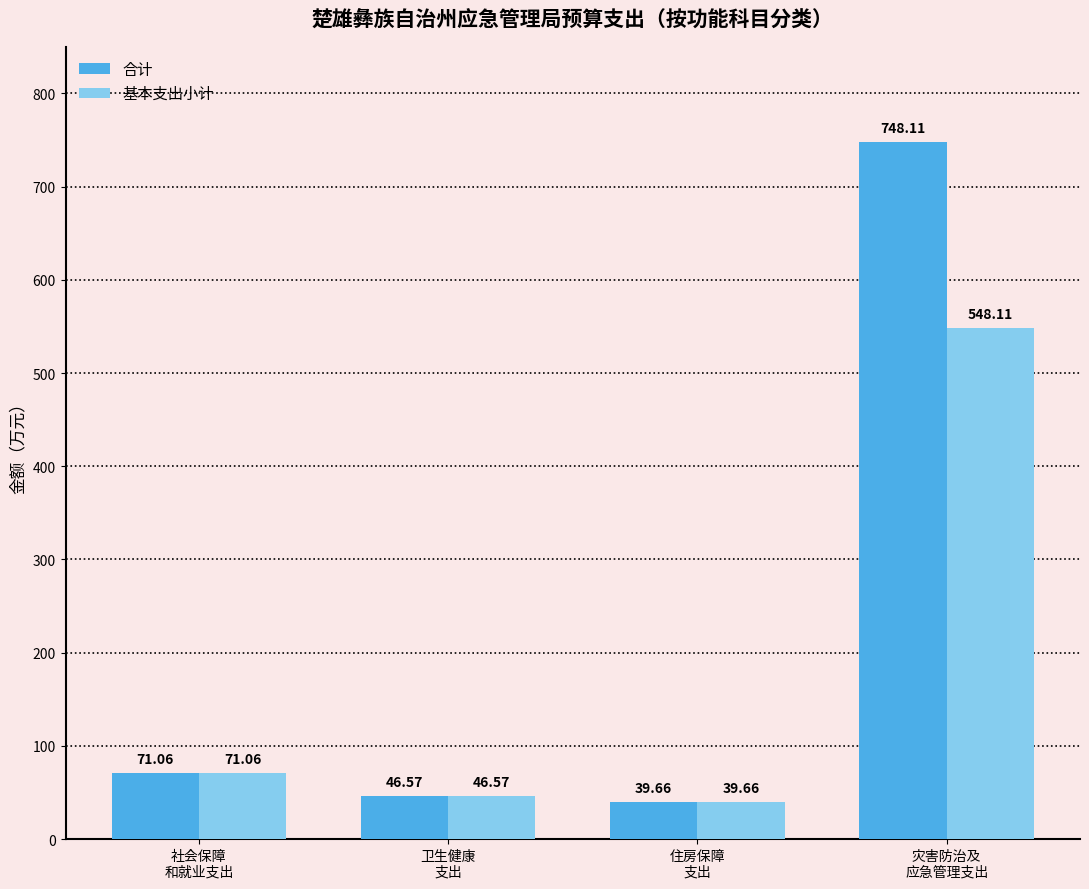

The 基本支出小计 series shows 46.6 at 卫生健康
支出. True or false?

True